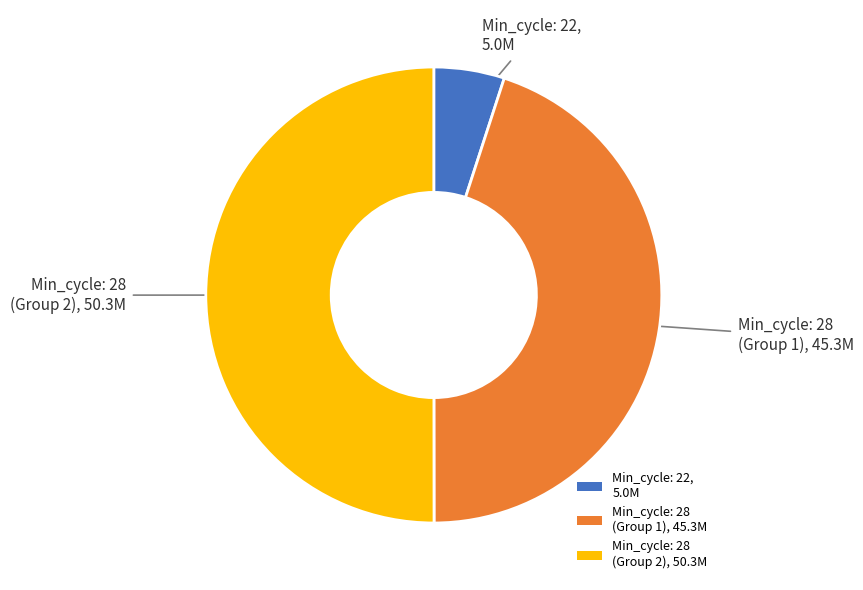

Is it true that Min_cycle: 28 (Group 1), 45.3M is 53% of the pie?

False